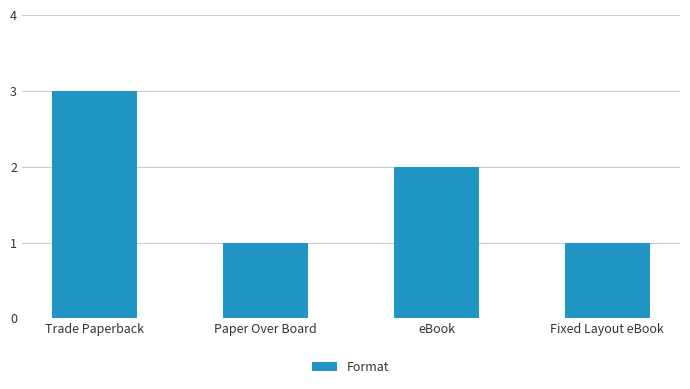

What is the change in value from Trade Paperback to Fixed Layout eBook?

-2